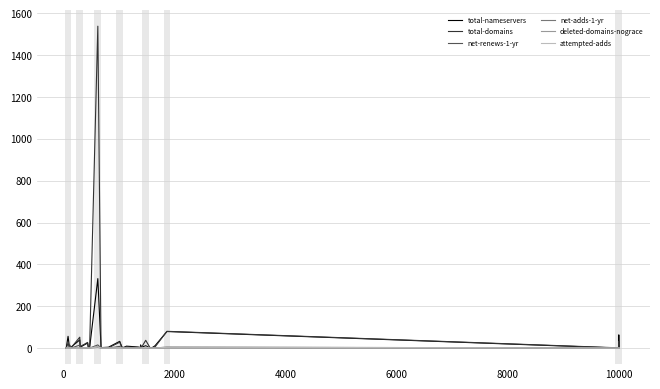

What is the greatest value displayed?

1539